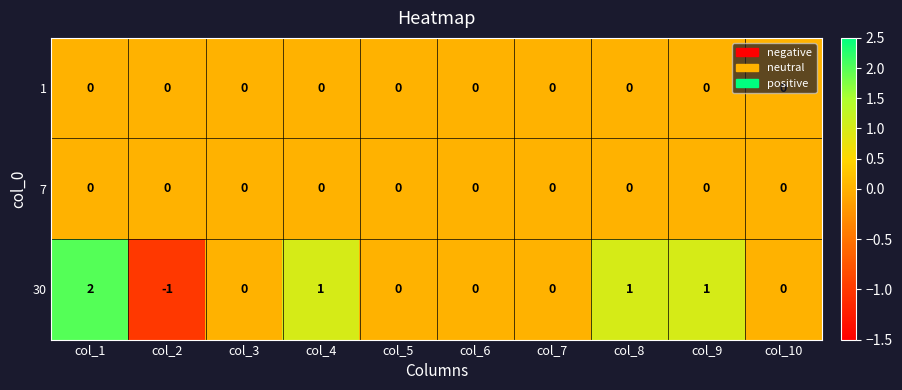

Which category has the lowest value across all series?

col_2